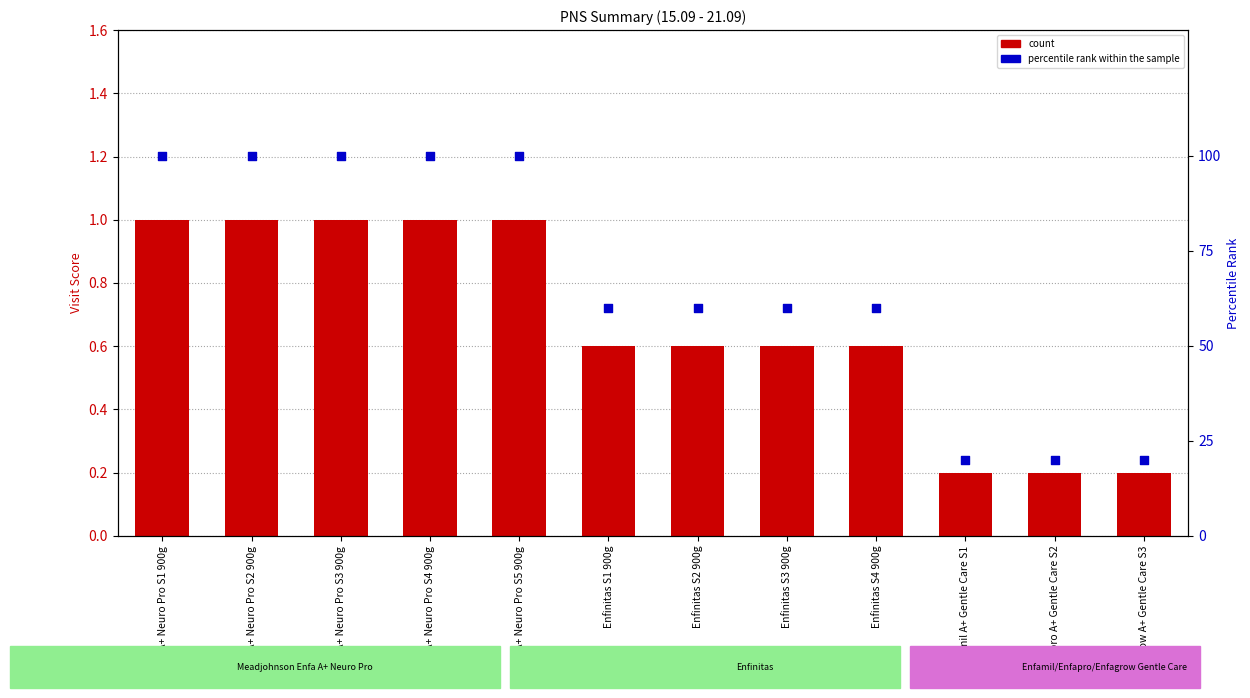

Which series has the largest total across all categories?

percentile rank within the sample